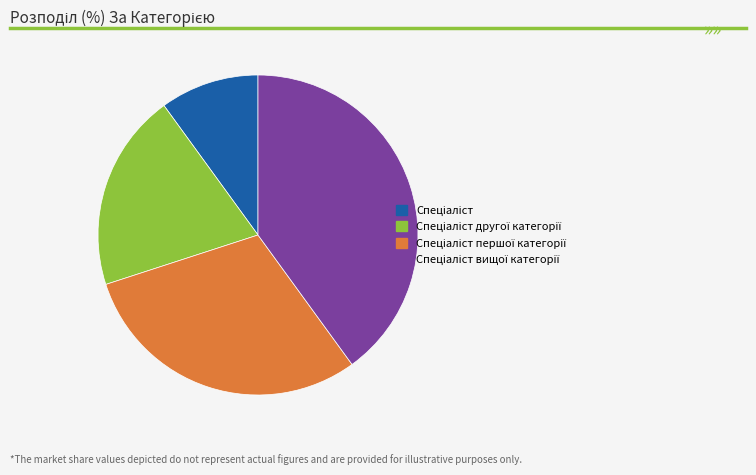

Is there a majority slice in this chart?

No